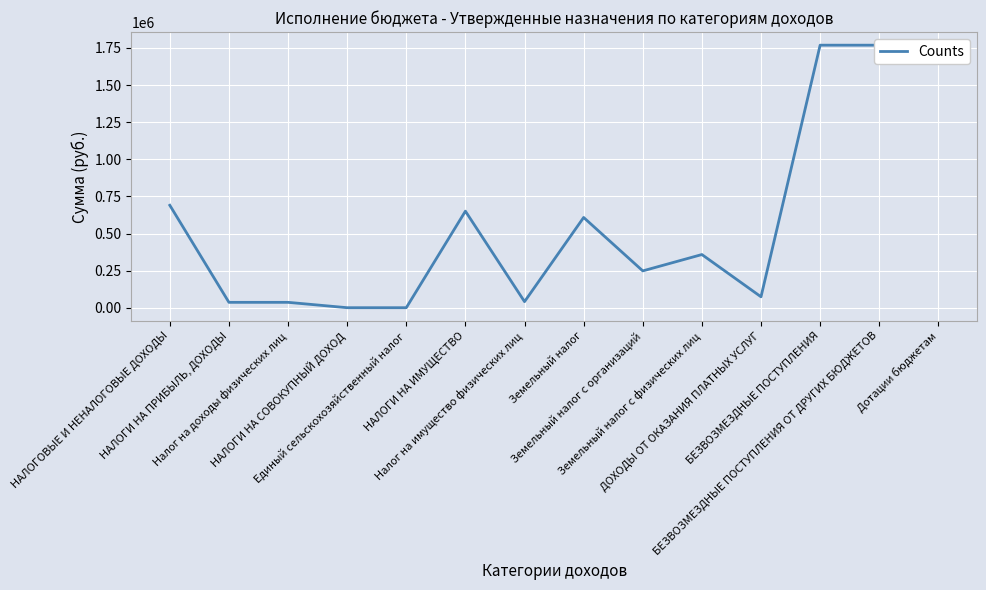

What is the sum of all values?

7948904.9